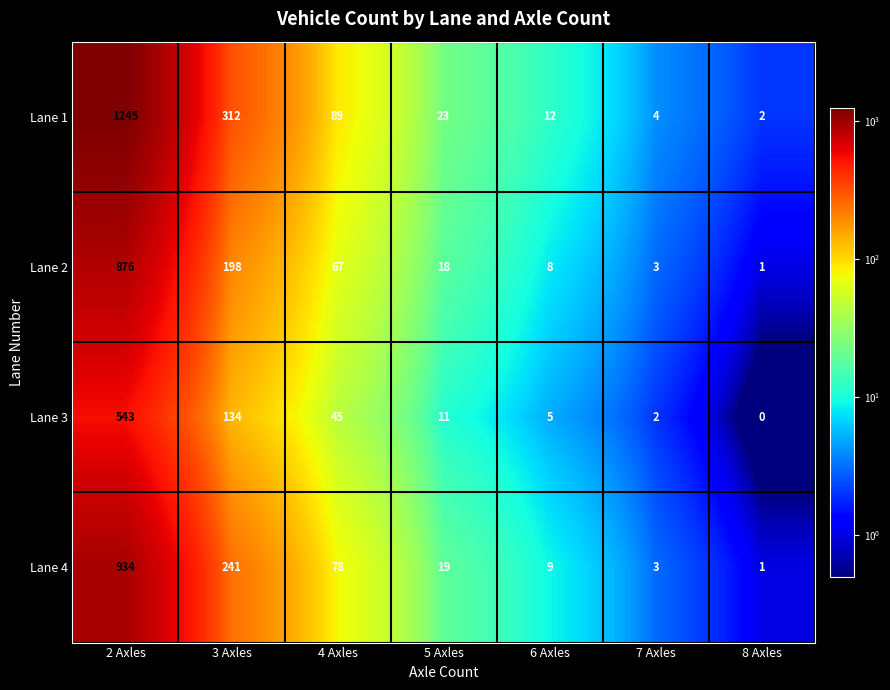

Which label corresponds to the largest value in the chart?

2 Axles